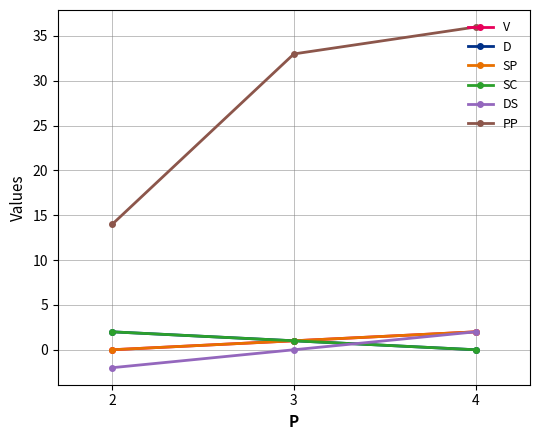

At 2, list the series in order from smallest to largest.

DS, V, SP, D, SC, PP